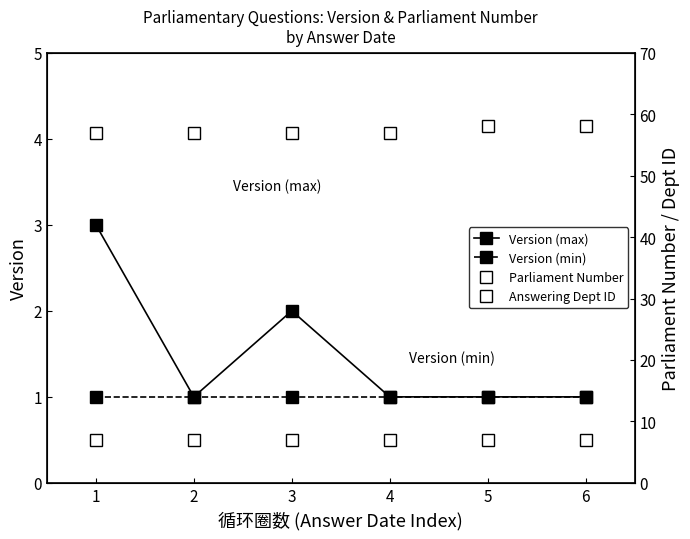

True or false: Version (max) and Answering Dept ID cross at least once.

False